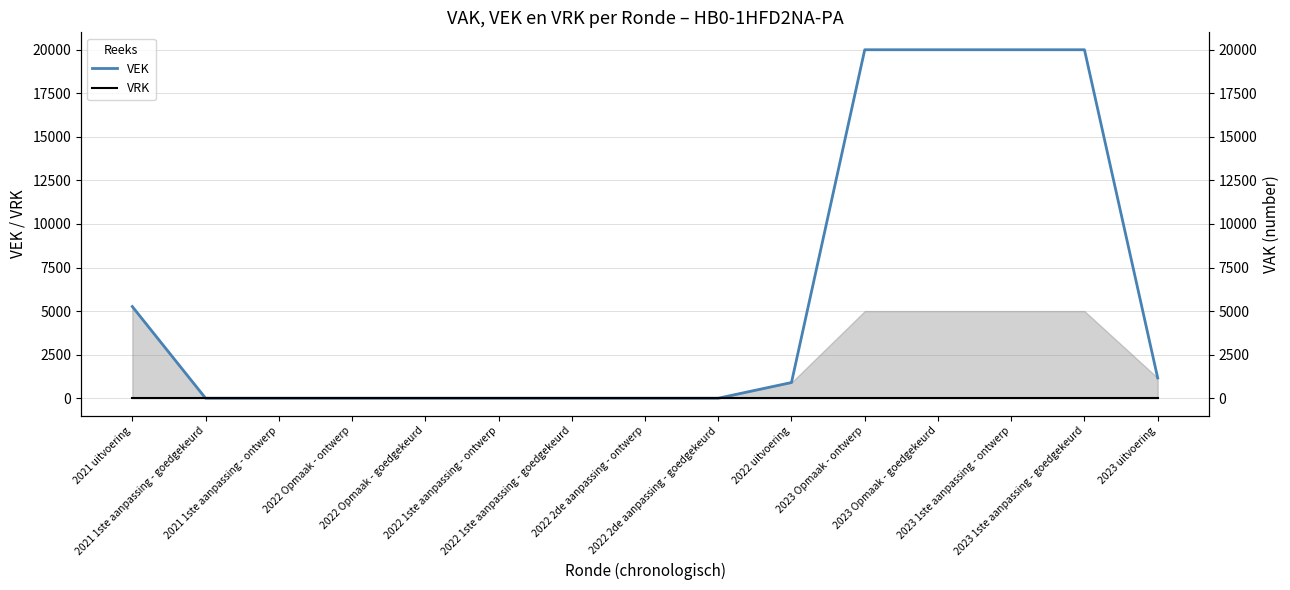

True or false: VEK has a value of -10163 at 2022 Opmaak - goedgekeurd.

False